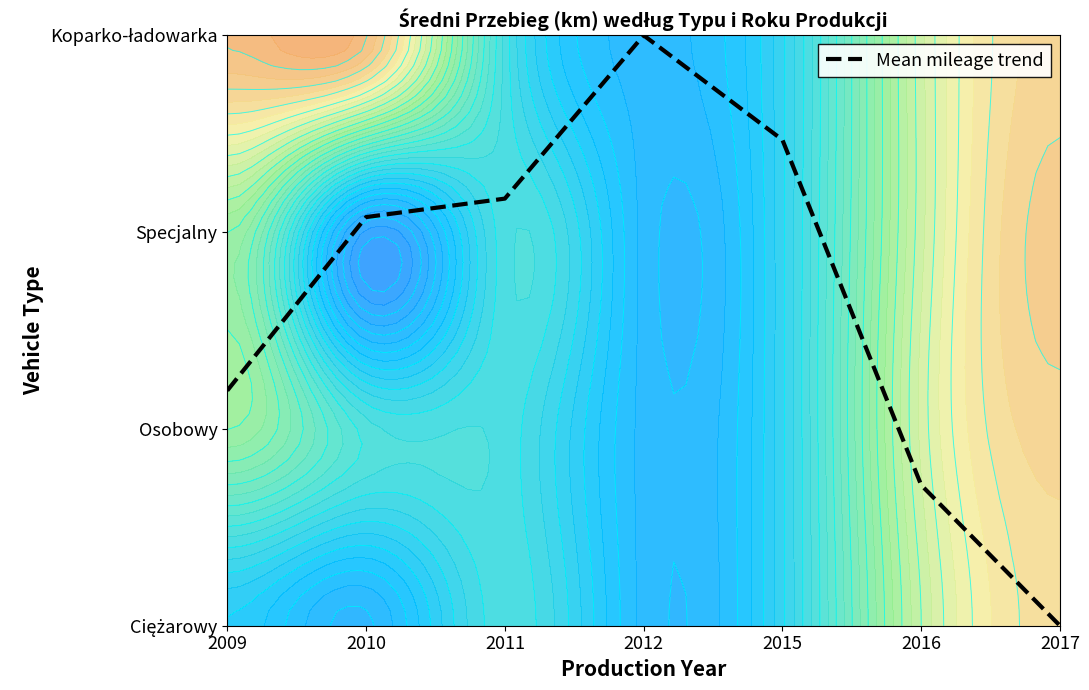

List the labels in order of value, smallest first.

2017, 2016, 2009, 2010, 2011, 2015, 2012